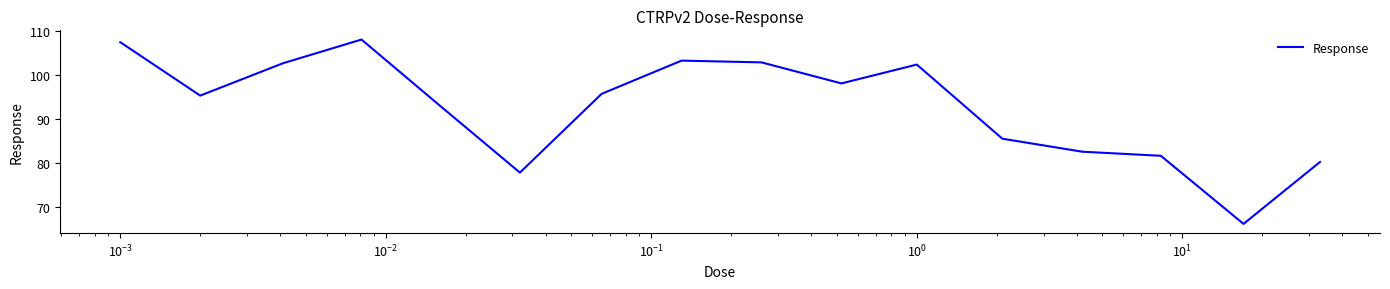

What is the smallest value displayed?

66.1